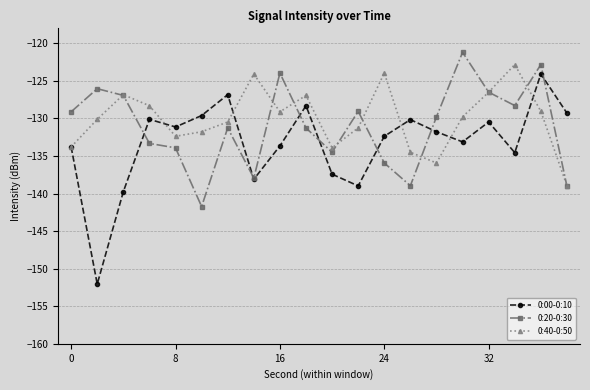

What is the value of the 0:00-0:10 point at the 1st from the left?

-133.8